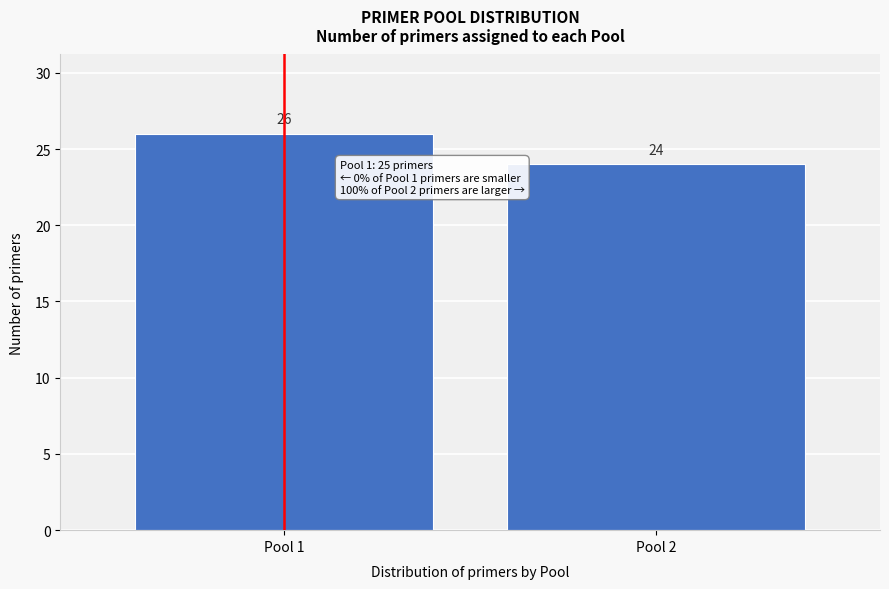

Reading right to left, what are all the values shown in this chart?

24	26